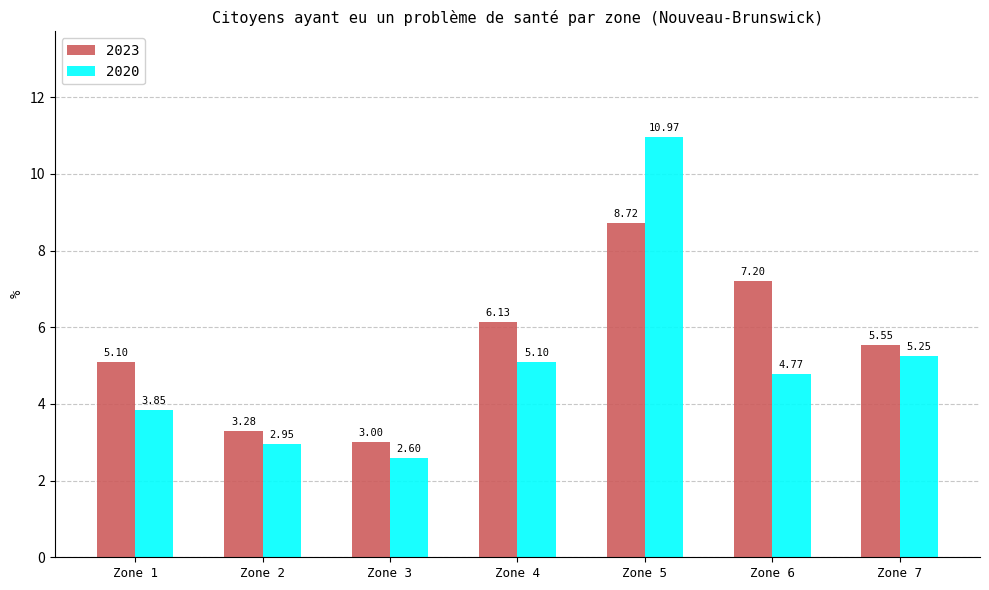

Are the bars horizontal?

No